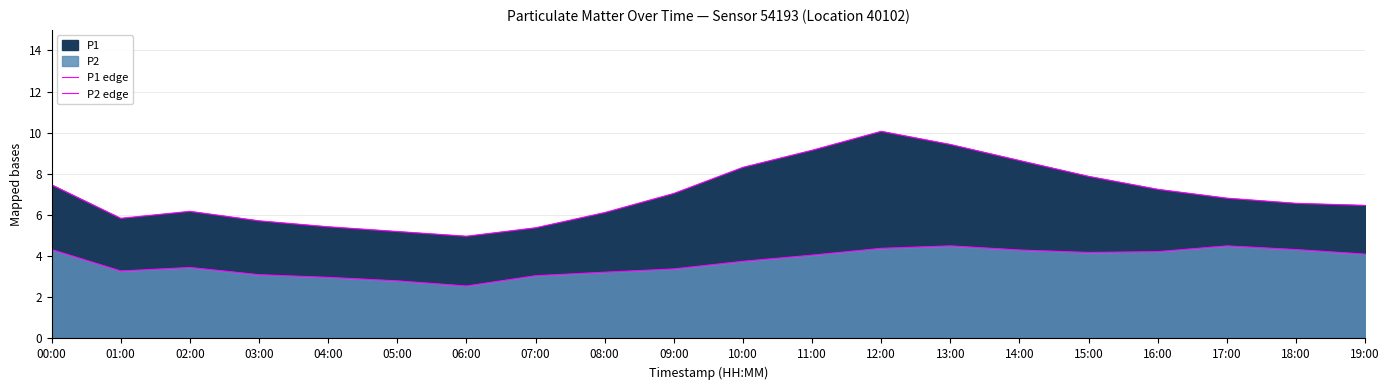

What is the smallest value displayed?

2.5